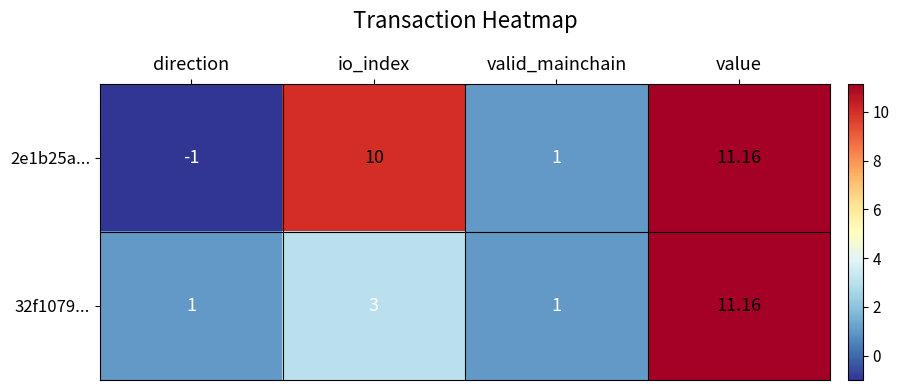

Rank the series by their average value, from lowest to highest.

32f1079..., 2e1b25a...